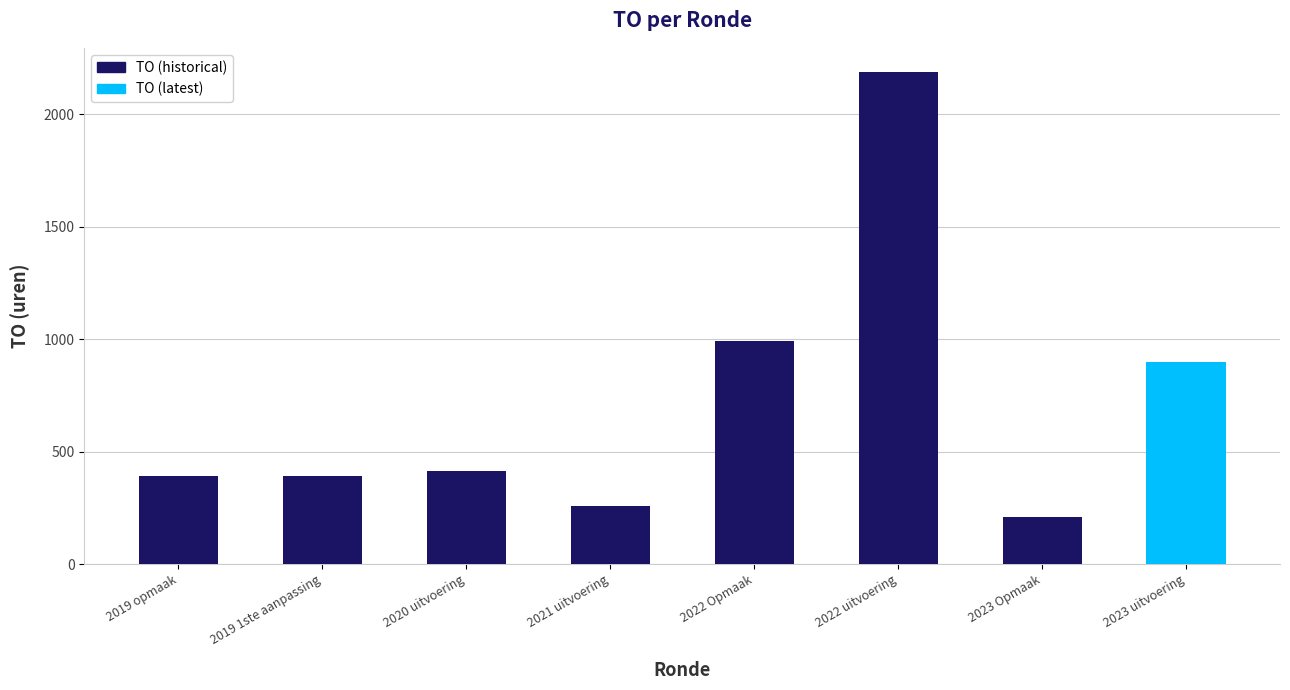

Count the number of data series in this chart.

1